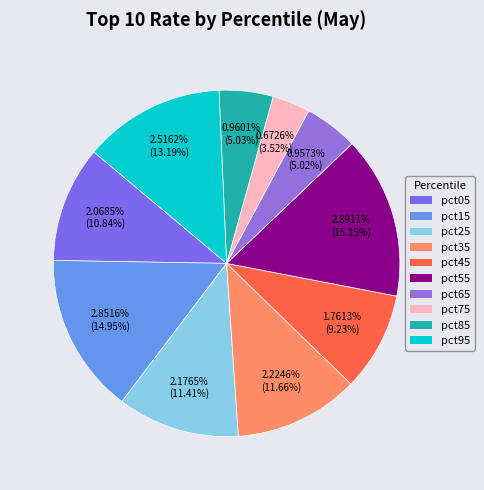

The pct65 slice represents 13% of the pie. True or false?

False